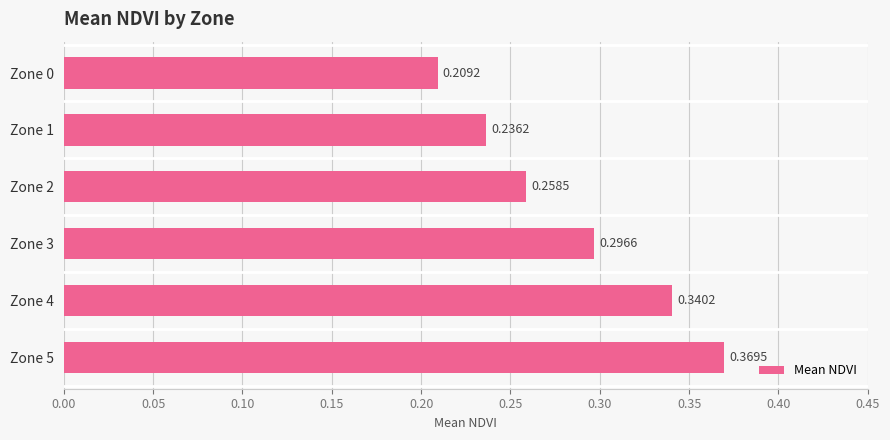

Which has a higher value, Zone 3 or Zone 5?

Zone 5